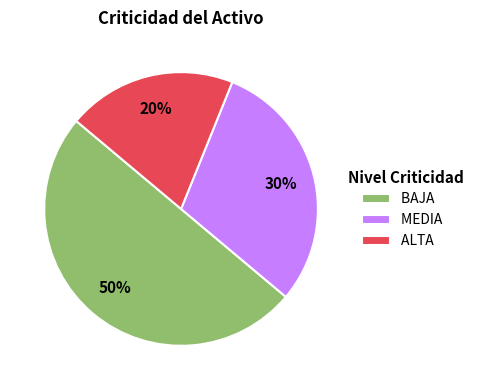

Which category has the biggest portion of the pie?

BAJA